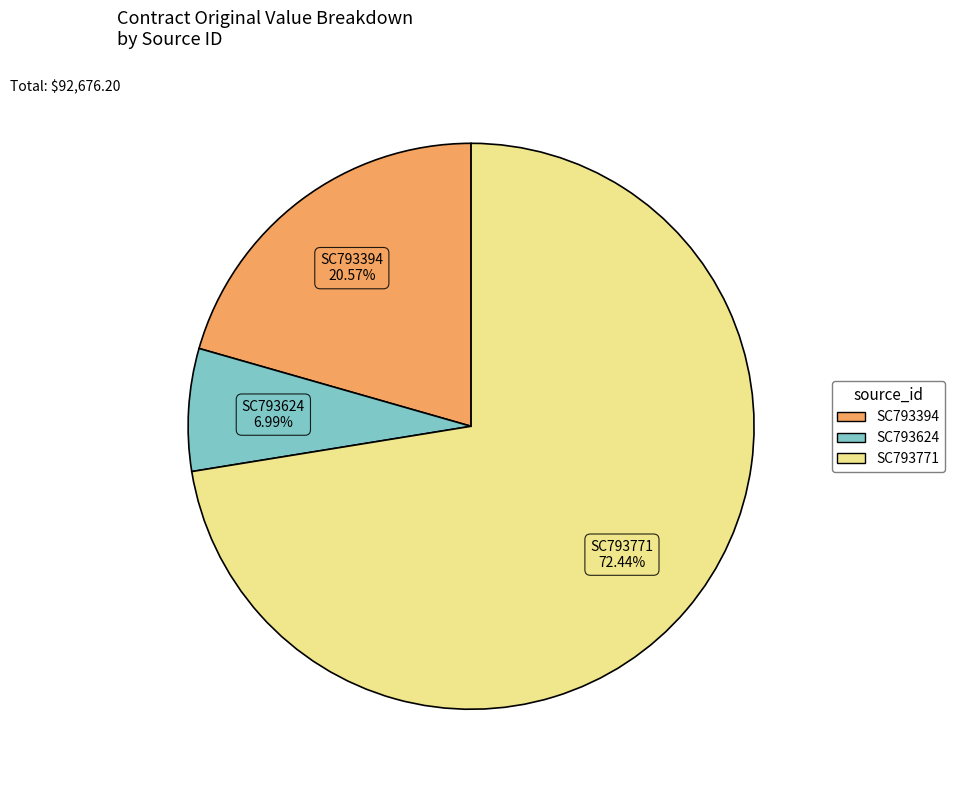

To the nearest percent, what is the average slice percentage?

33%